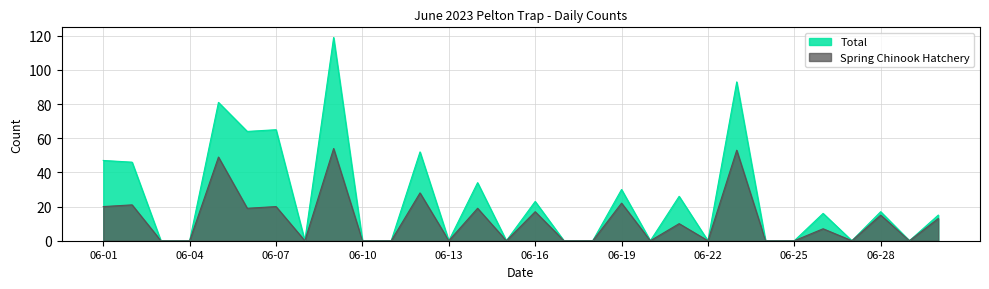

Rank the series by their maximum value, from highest to lowest.

Total, Spring Chinook Hatchery